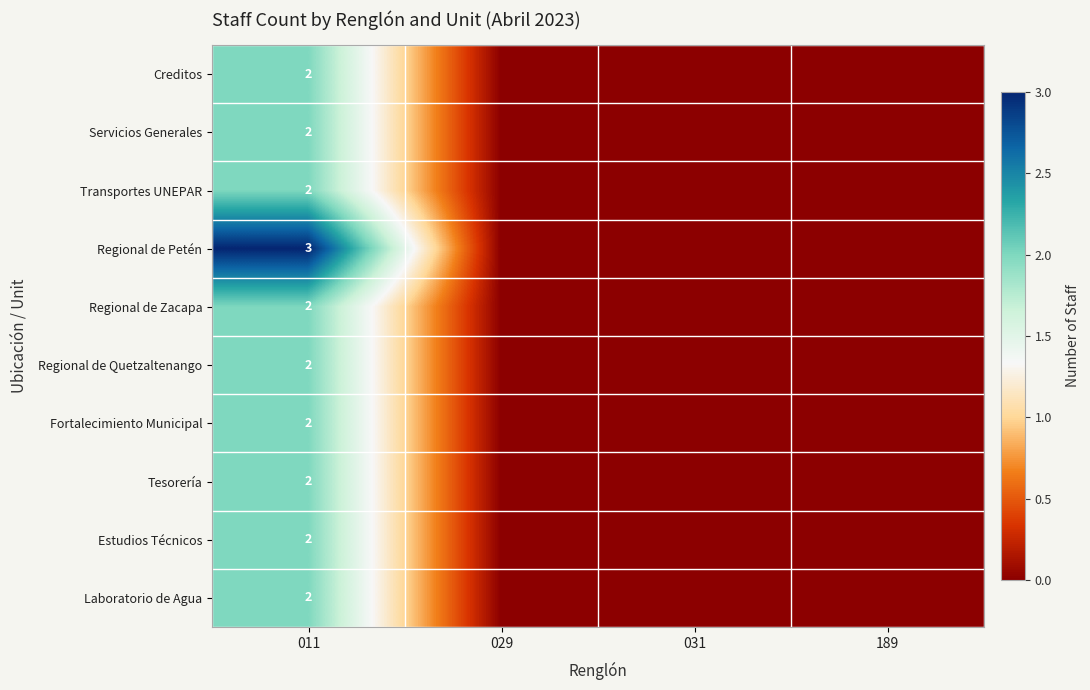

The Regional de Quetzaltenango series shows 2 at 011. True or false?

True